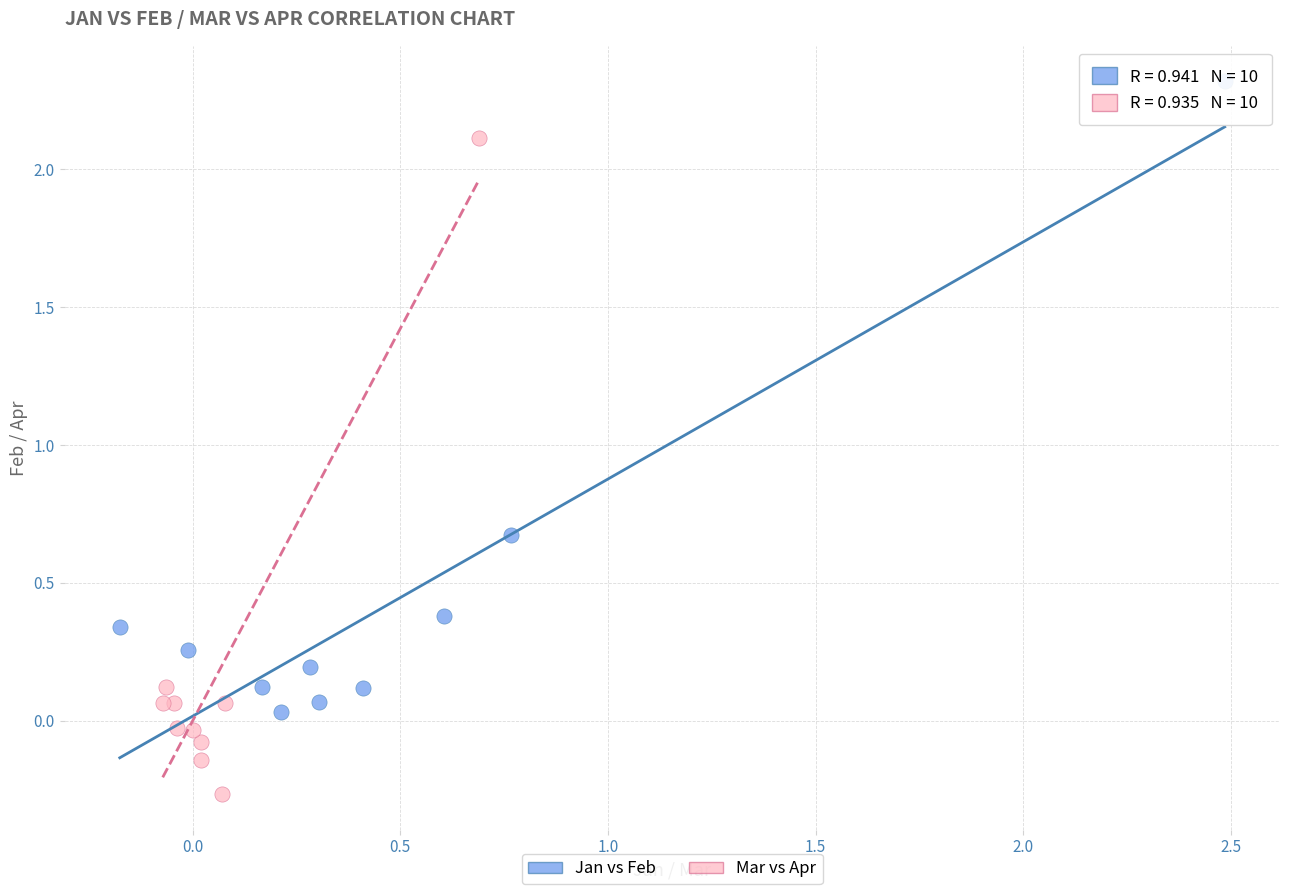

Which series contains the lowest Y value?

Mar vs Apr